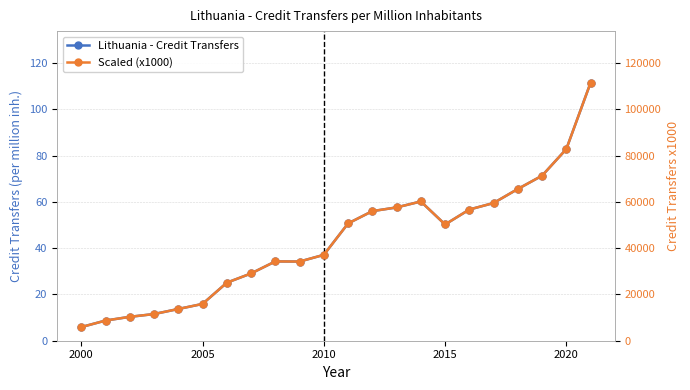

In Lithuania - Credit Transfers, how many points are higher than both neighbors (excluding endpoints)?

2